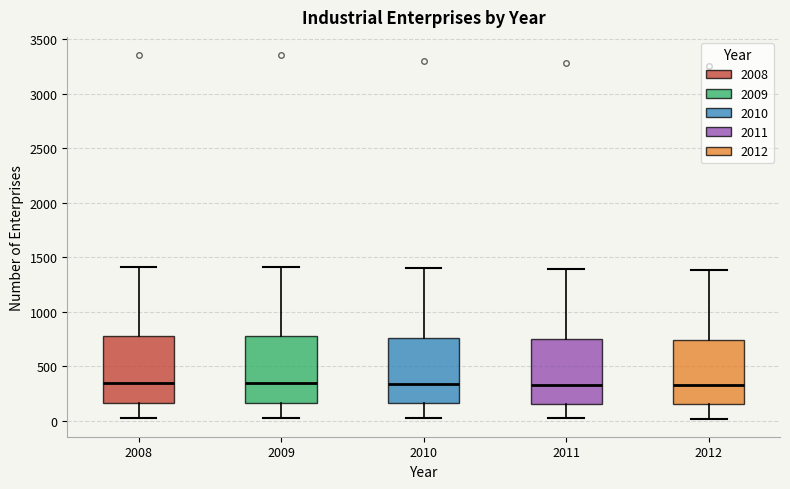

Reading left to right, transcribe this box plot: for each box, give where its median line is, the range the box spans, and where its two whiskers end, as read against the y-axis. The values are not printed on the chart, so give them approximately, as read against the axis.

2008: median 350, box 150 to 750, whiskers 0 to 1400
2009: median 350, box 150 to 750, whiskers 0 to 1400
2010: median 350, box 150 to 750, whiskers 0 to 1400
2011: median 350, box 150 to 750, whiskers 0 to 1400
2012: median 350, box 150 to 750, whiskers 0 to 1400